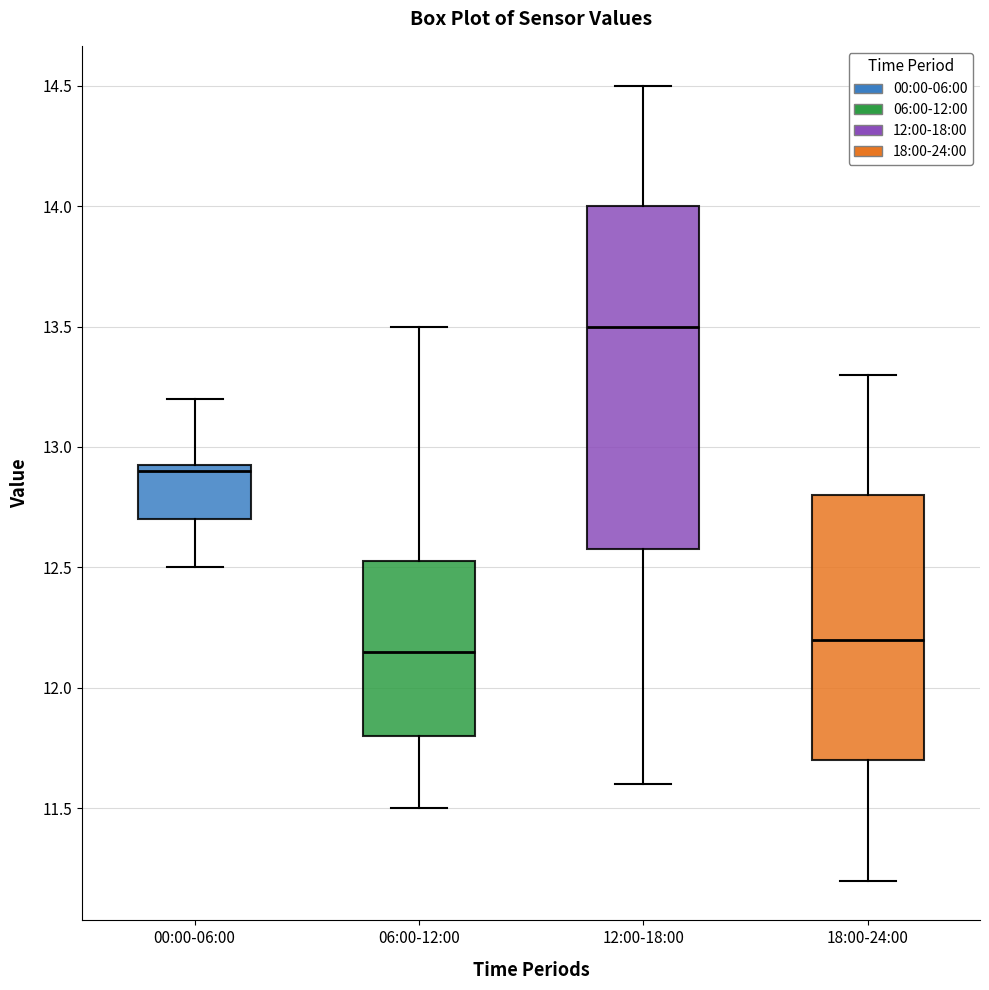

Reading left to right, transcribe this box plot: for each box, give where its median line is, the range the box spans, and where its two whiskers end, as read against the y-axis. The values are not printed on the chart, so give them approximately, as read against the axis.

00:00-06:00: median 12.90, box 12.70 to 12.95, whiskers 12.50 to 13.20
06:00-12:00: median 12.15, box 11.80 to 12.55, whiskers 11.50 to 13.50
12:00-18:00: median 13.50, box 12.60 to 14.00, whiskers 11.60 to 14.50
18:00-24:00: median 12.20, box 11.70 to 12.80, whiskers 11.20 to 13.30